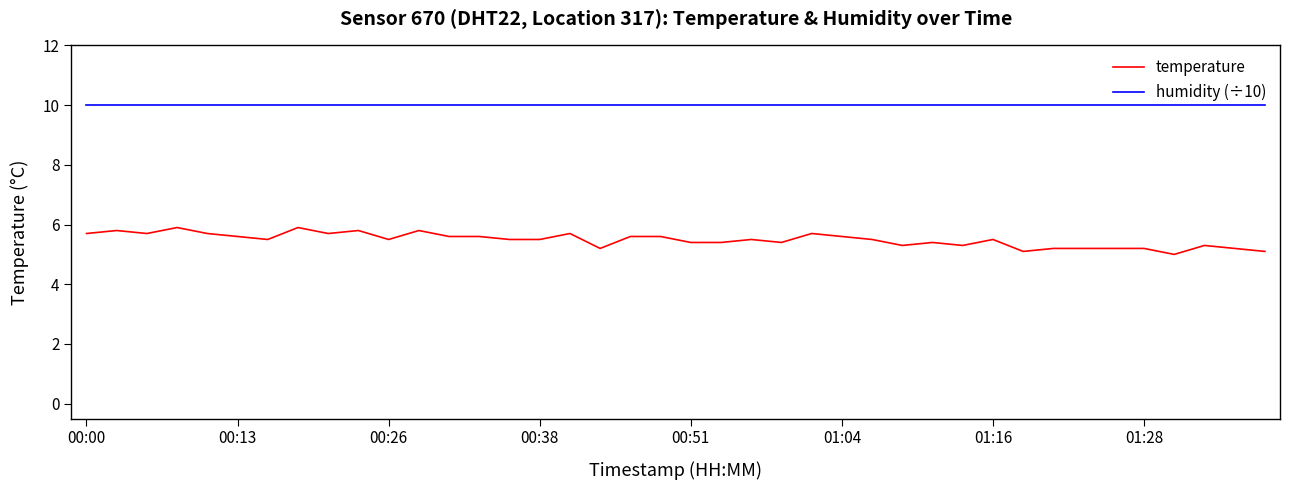

What is the difference between the maximum and minimum values in the temperature series?

0.9